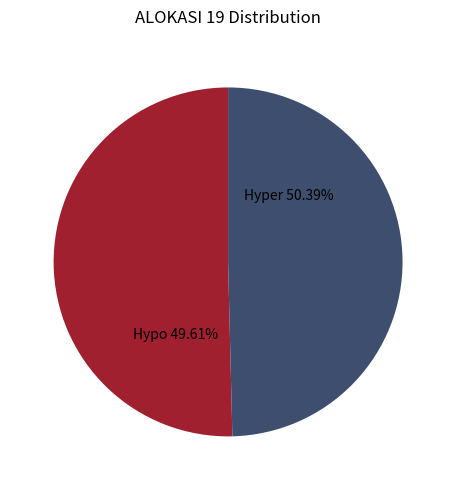

The 09 MKS slice represents 7% of the pie. True or false?

False